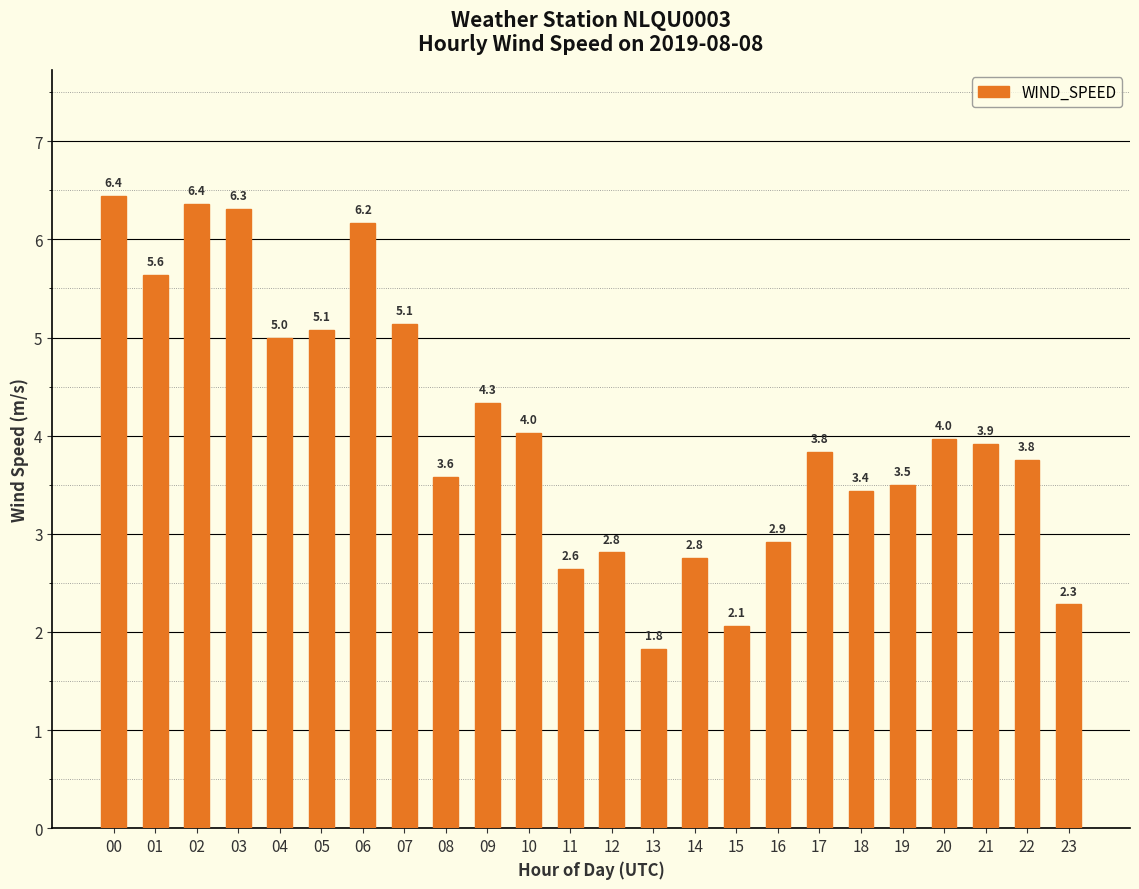

Reading left to right, what are all the values shown in this chart?

00=6.4	01=5.6	02=6.4	03=6.3	04=5.0	05=5.1	06=6.2	07=5.1	08=3.6	09=4.3	10=4.0	11=2.6	12=2.8	13=1.8	14=2.8	15=2.1	16=2.9	17=3.8	18=3.4	19=3.5	20=4.0	21=3.9	22=3.8	23=2.3